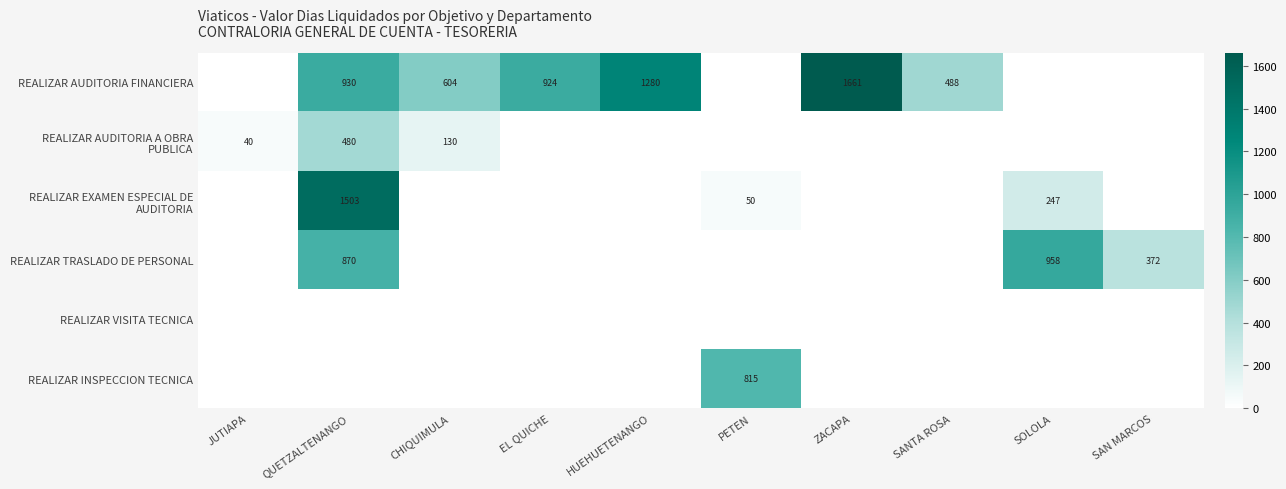

The REALIZAR AUDITORIA FINANCIERA series shows 1523 at QUETZALTENANGO. True or false?

False